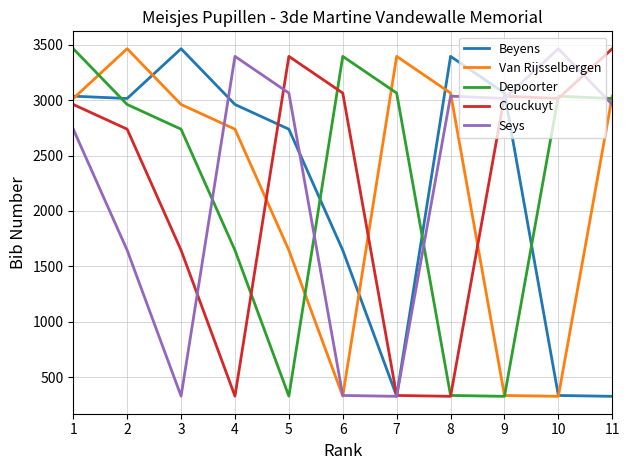

What is the total value across all series at 3?

11139